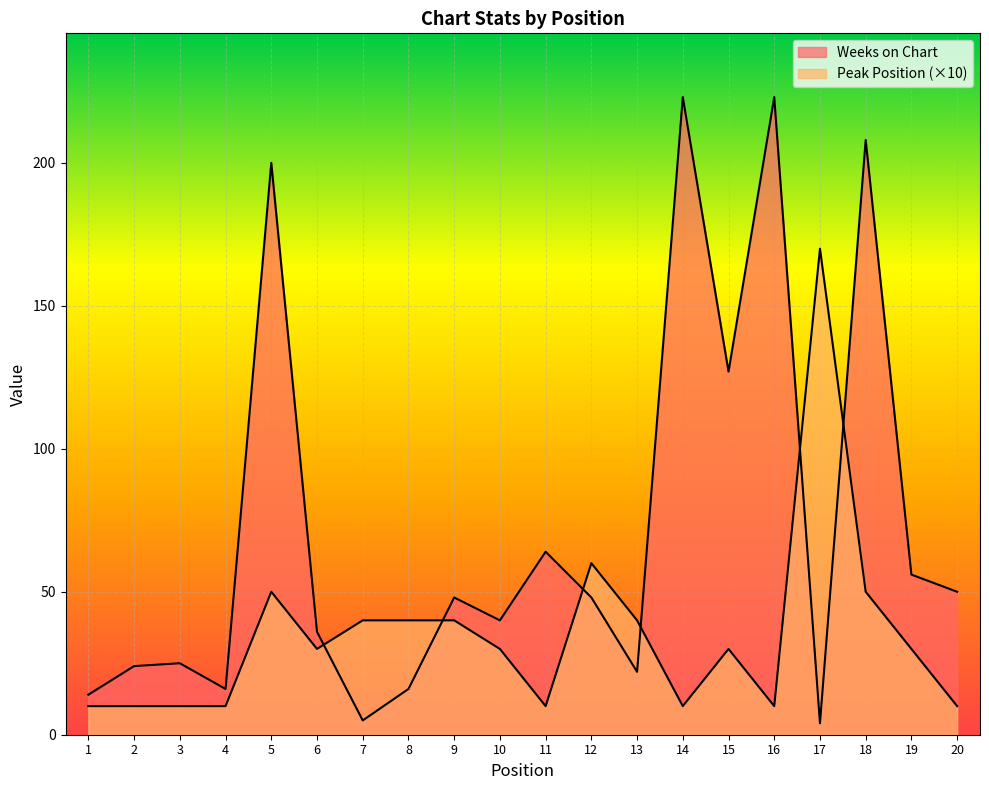

How many times do Weeks on Chart and Peak Position cross each other?

6